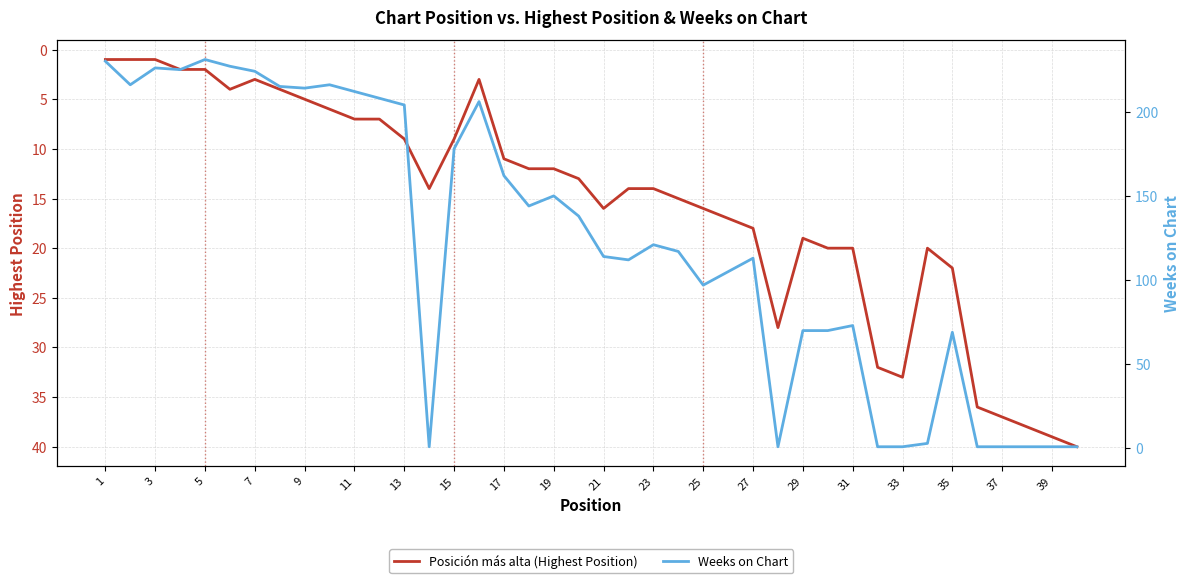

Count the number of categories in the chart.

40